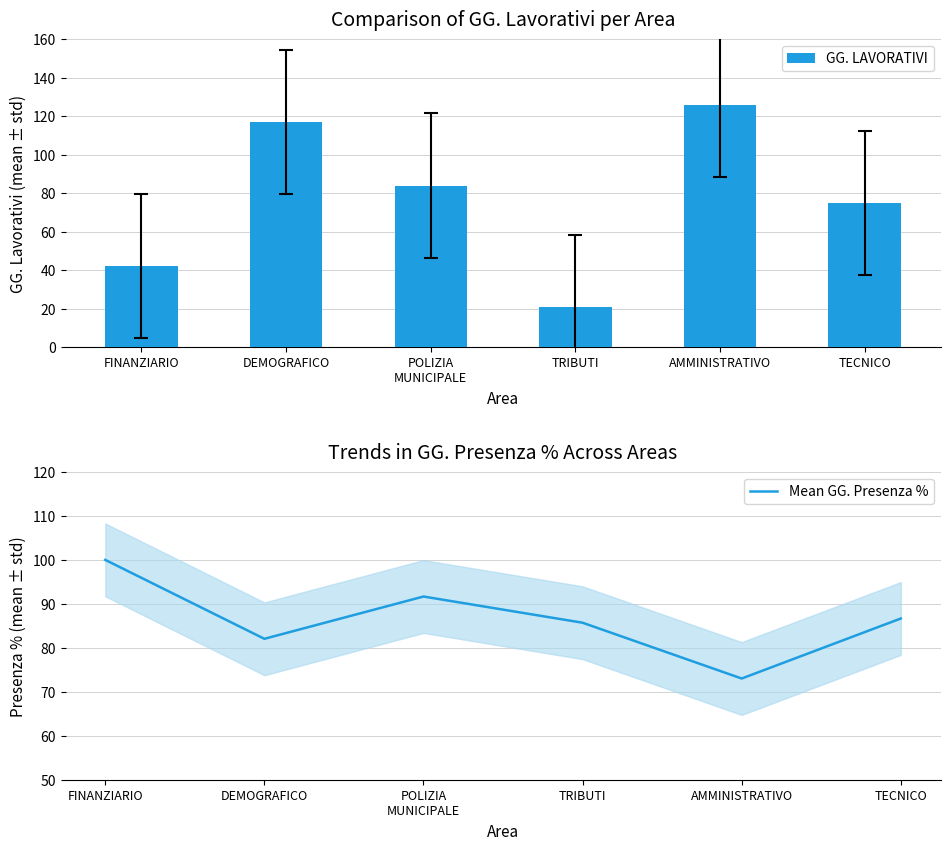

Which series has the largest total across all categories?

Mean GG. Presenza %